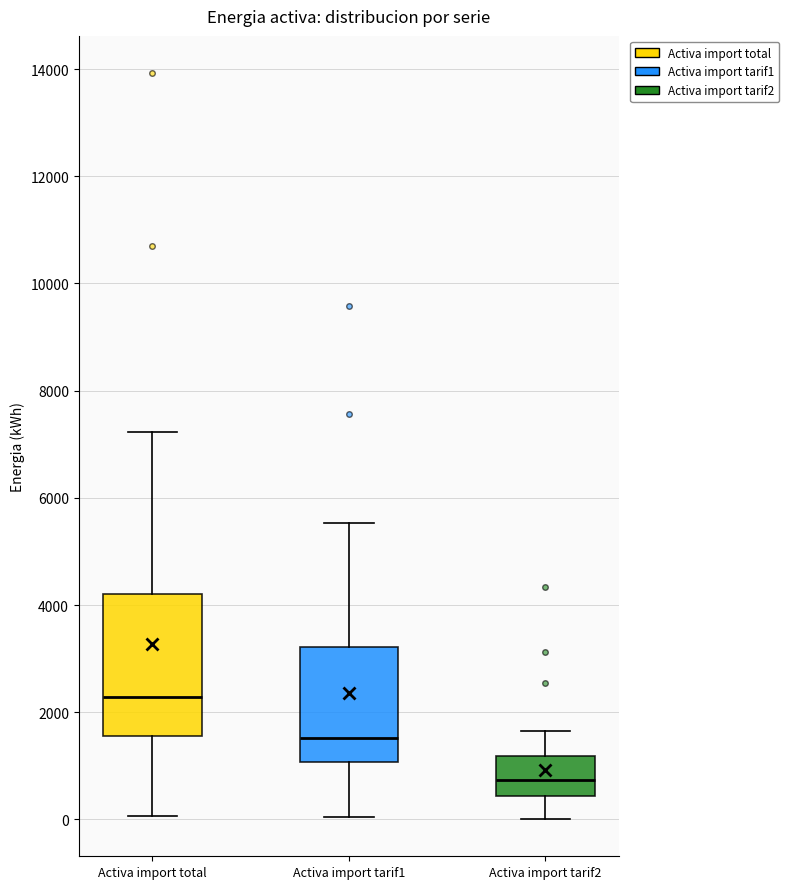

Reading left to right, read every box against the y-axis: the position of its median line, the range the box covers, and the ends of its whiskers. The values are not printed on the chart, so give them approximately, as read against the axis.

Activa import total: median 2200, box 1600 to 4200, whiskers 0 to 7200
Activa import tarif1: median 1600, box 1000 to 3200, whiskers 0 to 5600
Activa import tarif2: median 800, box 400 to 1200, whiskers 0 to 1600